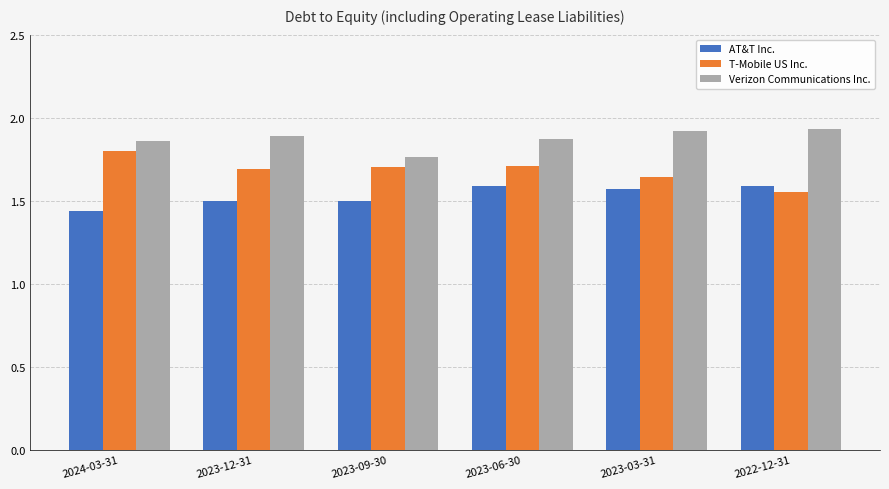

What is the average value of the AT&T Inc. series?

1.5